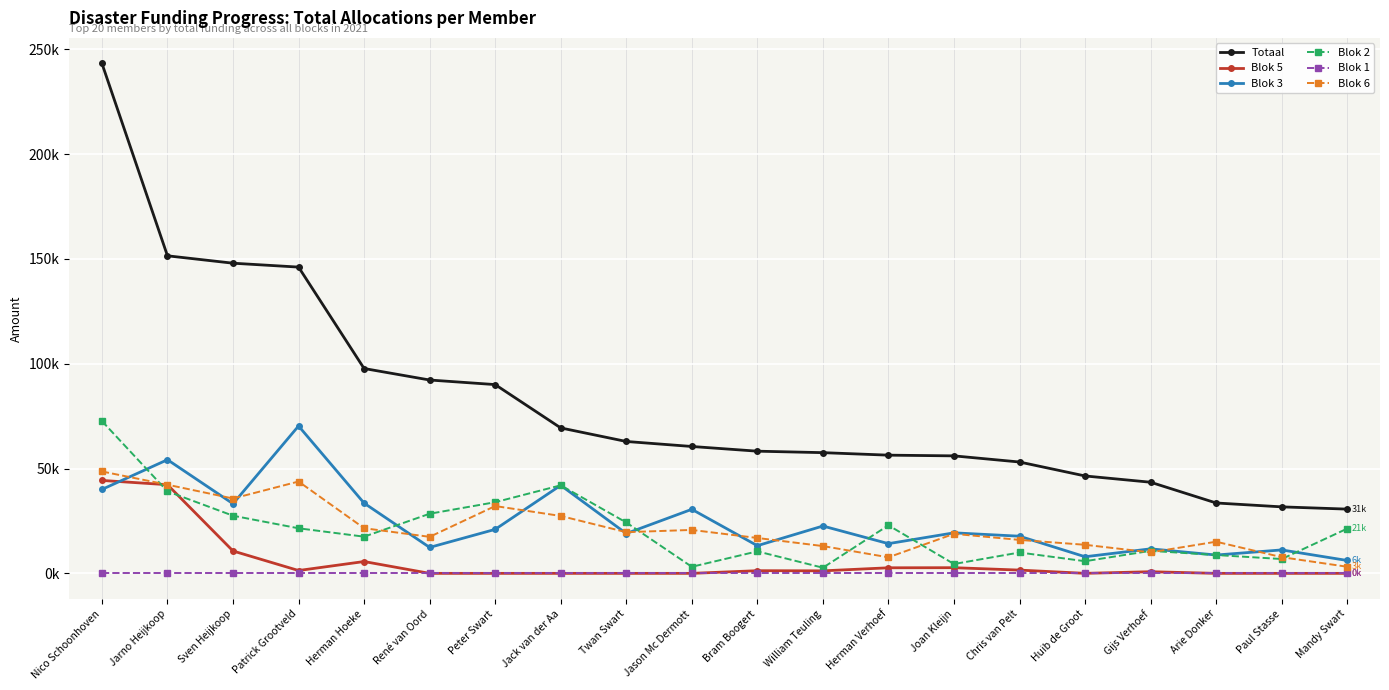

List the labels in order of Totaal value, smallest first.

Mandy Swart, Paul Stasse, Arie Donker, Gijs Verhoef, Huib de Groot, Chris van Pelt, Joan Kleijn, Herman Verhoef, William Teuling, Bram Boogert, Jason Mc Dermott, Twan Swart, Jack van der Aa, Peter Swart, René van Oord, Herman Hoeke, Patrick Grootveld, Sven Heijkoop, Jarno Heijkoop, Nico Schoonhoven